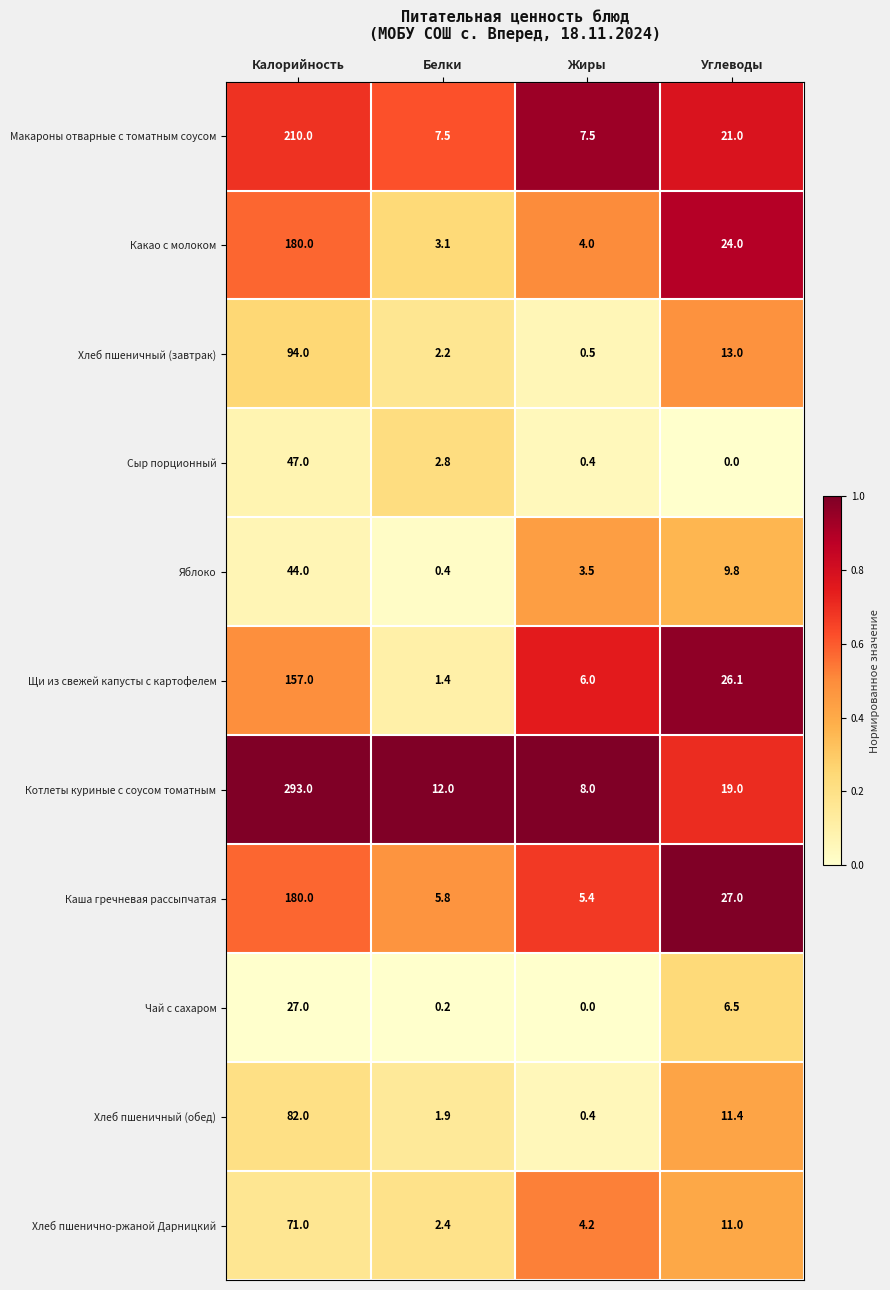

What is the sum of all Хлеб пшеничный (завтрак) values?

109.7